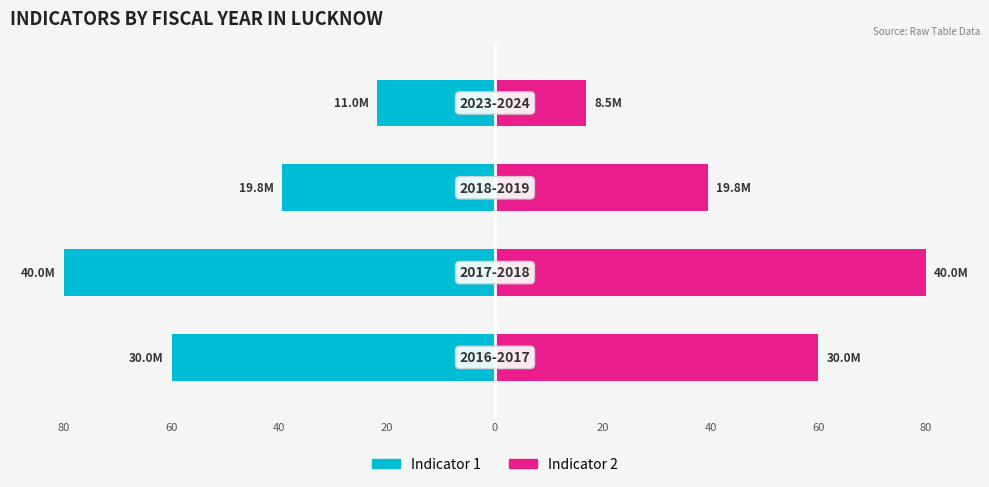

What is the difference between the highest and lowest values at 80?

120.0